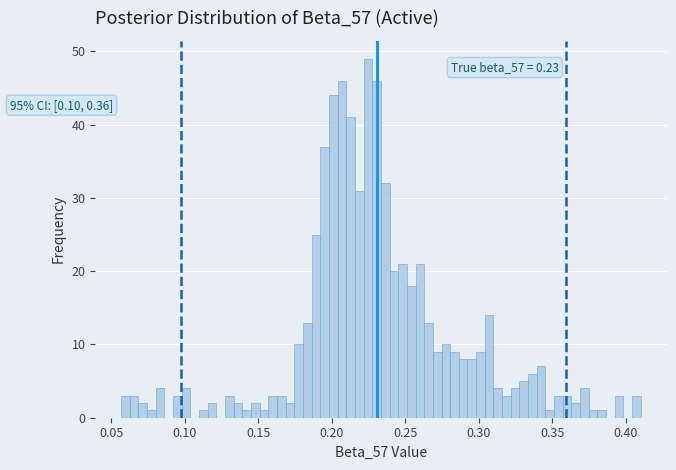

Around what value on the x-axis is the tallest bar? Give the approximate position of its centre, as read against the axis.

0.225